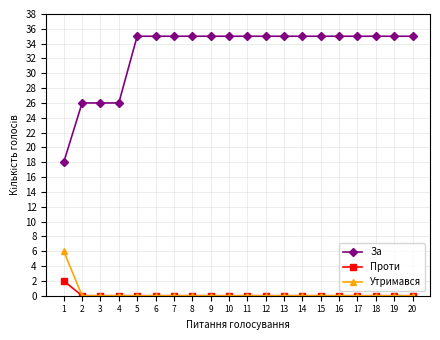

What is the difference between the maximum and minimum values in the Утримався series?

6